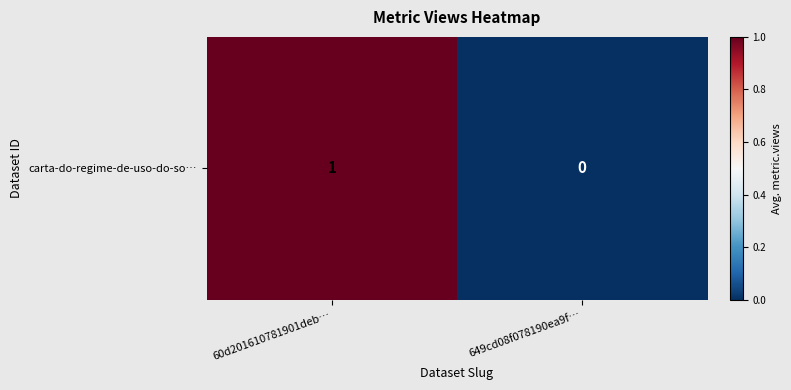

The value at 60d201610781901deb… is 1. True or false?

True